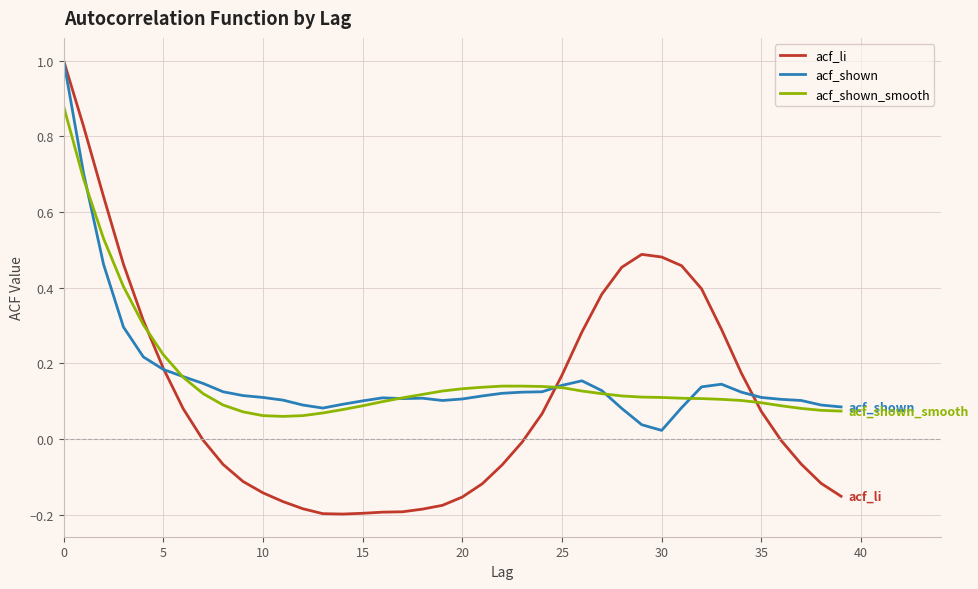

What is the greatest value displayed?

1.0